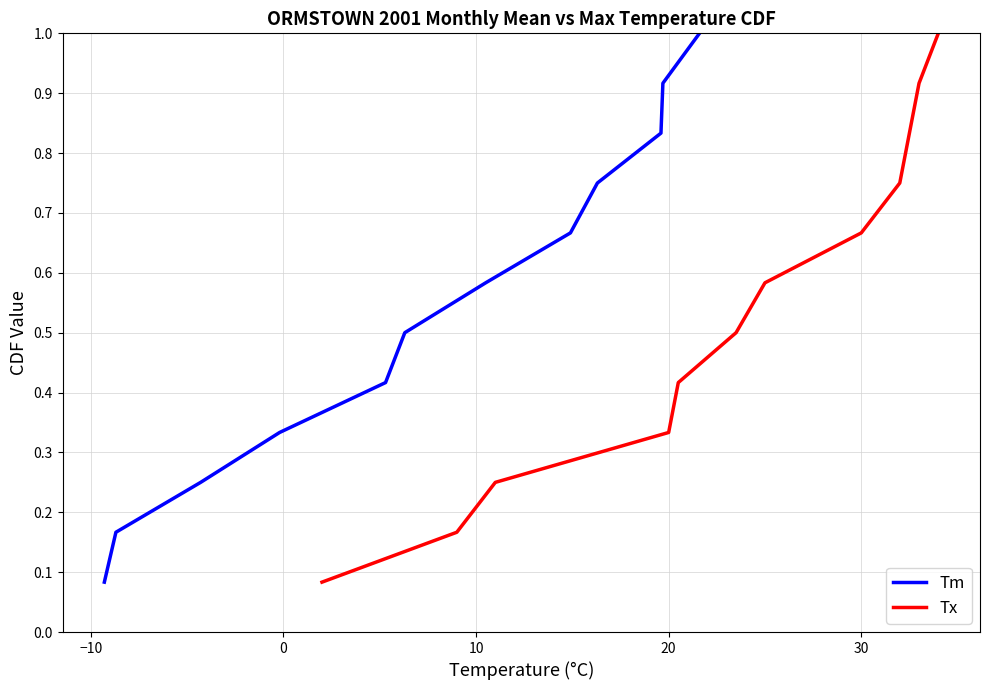

How many lines are shown in the chart?

2